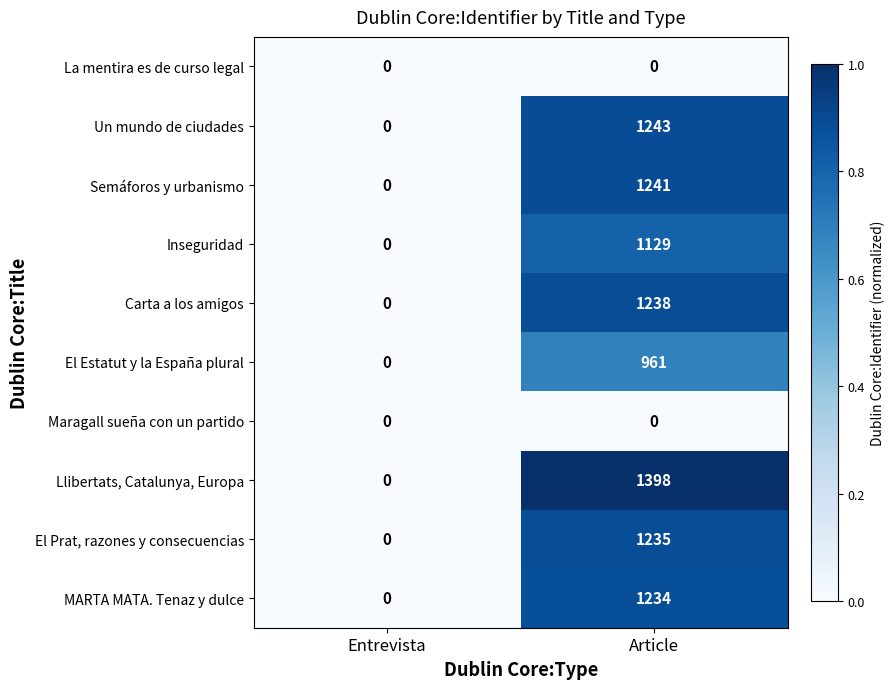

Reading right to left, list all the values displayed in this chart.

La mentira es de curso legal: Article=0	Entrevista=0
Un mundo de ciudades: Article=1243	Entrevista=0
Semáforos y urbanismo: Article=1241	Entrevista=0
Inseguridad: Article=1129	Entrevista=0
Carta a los amigos: Article=1238	Entrevista=0
El Estatut y la España plural: Article=961	Entrevista=0
Maragall sueña con un partido: Article=0	Entrevista=0
Llibertats, Catalunya, Europa: Article=1398	Entrevista=0
El Prat, razones y consecuencias: Article=1235	Entrevista=0
MARTA MATA. Tenaz y dulce: Article=1234	Entrevista=0